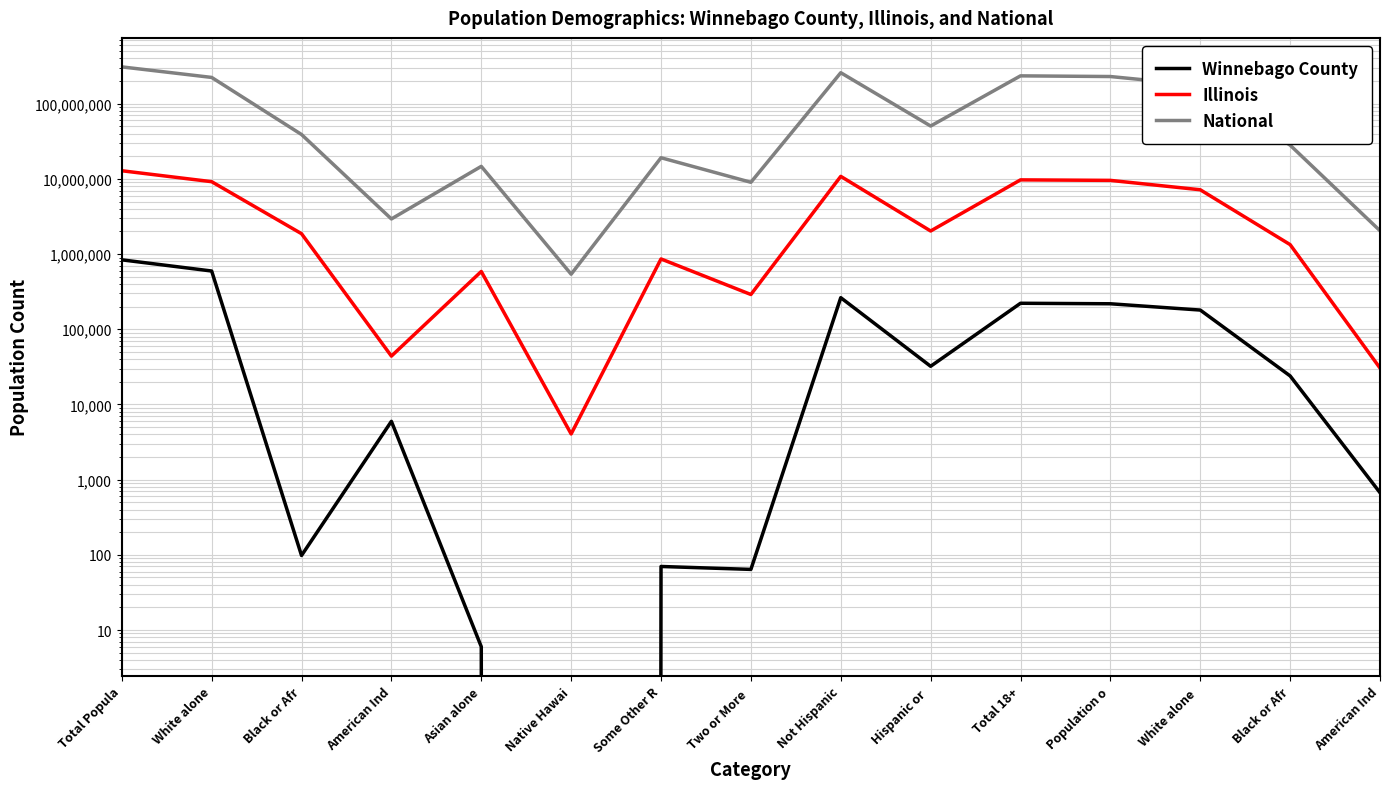

What is the label of the 4th point from the right?

Population o